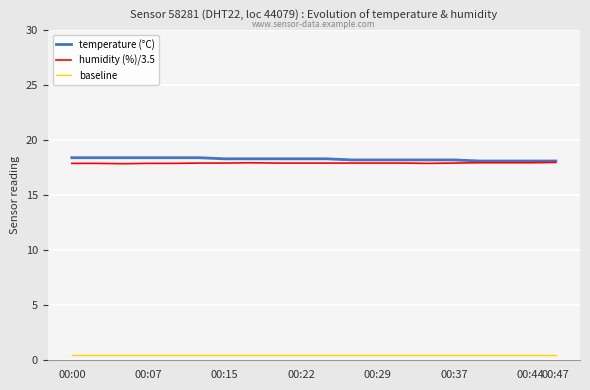

True or false: baseline and temperature (°C) intersect in this chart.

False